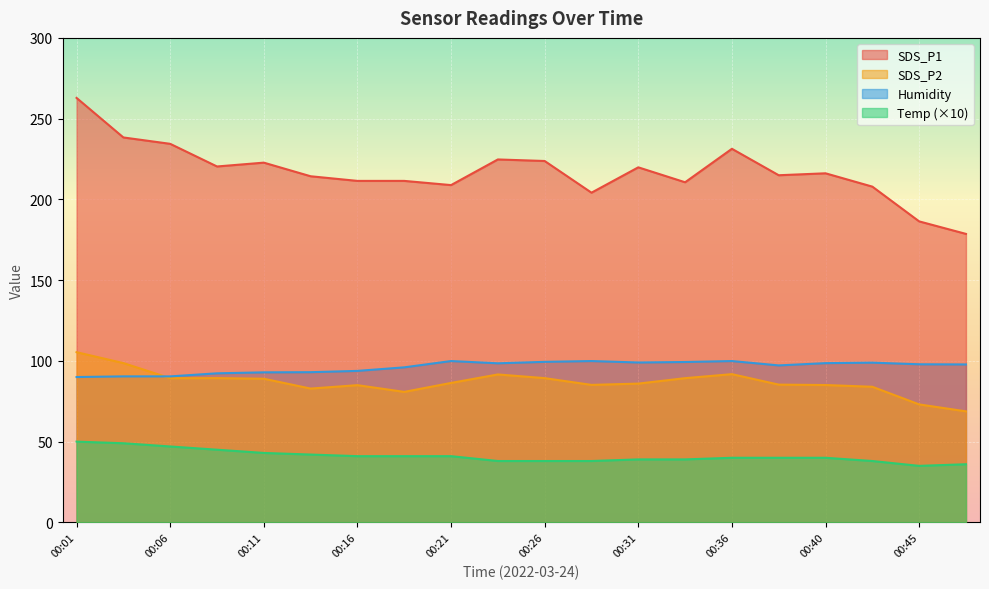

How many categories are shown in the chart?

20